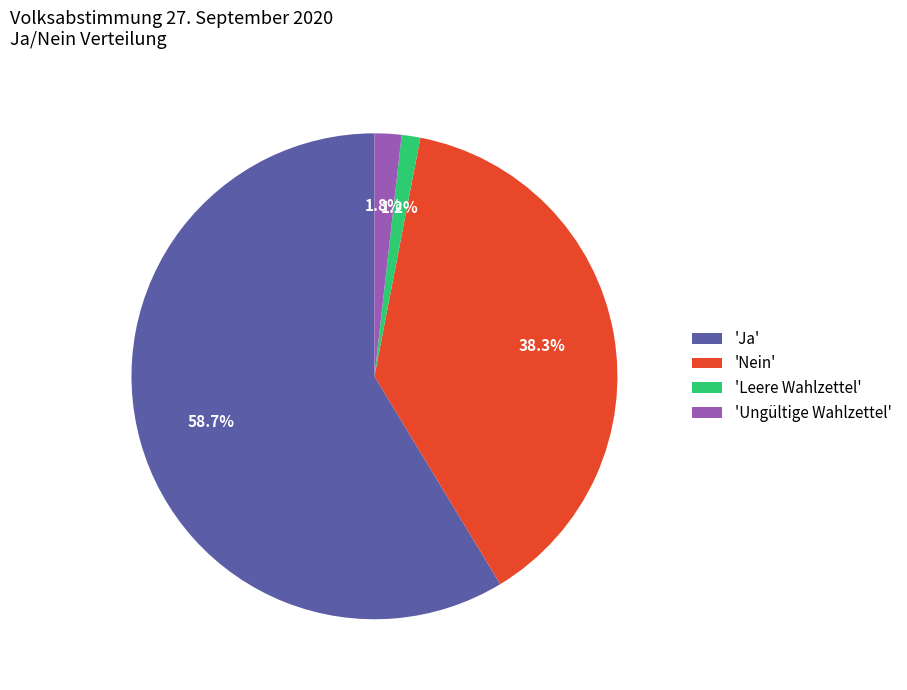

How many slices are in this pie chart?

4